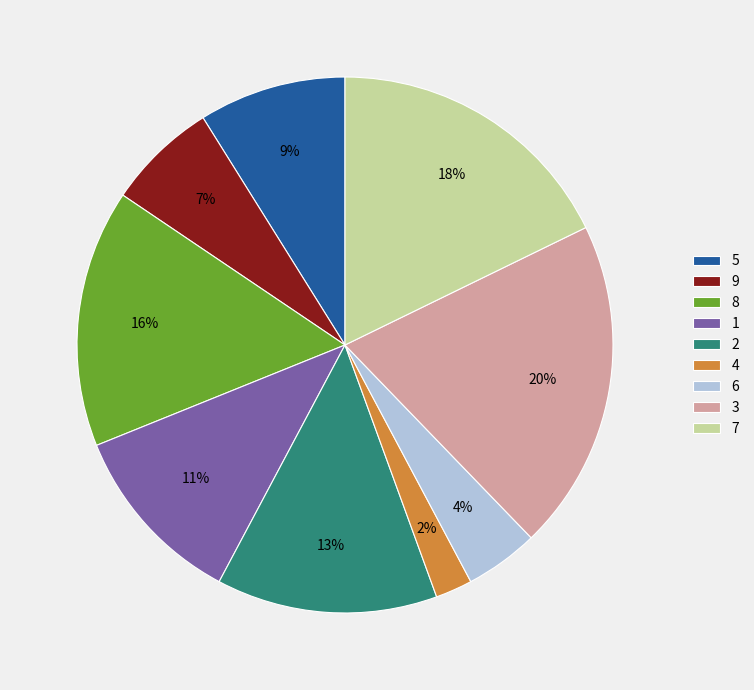

How many slices are in this pie chart?

9